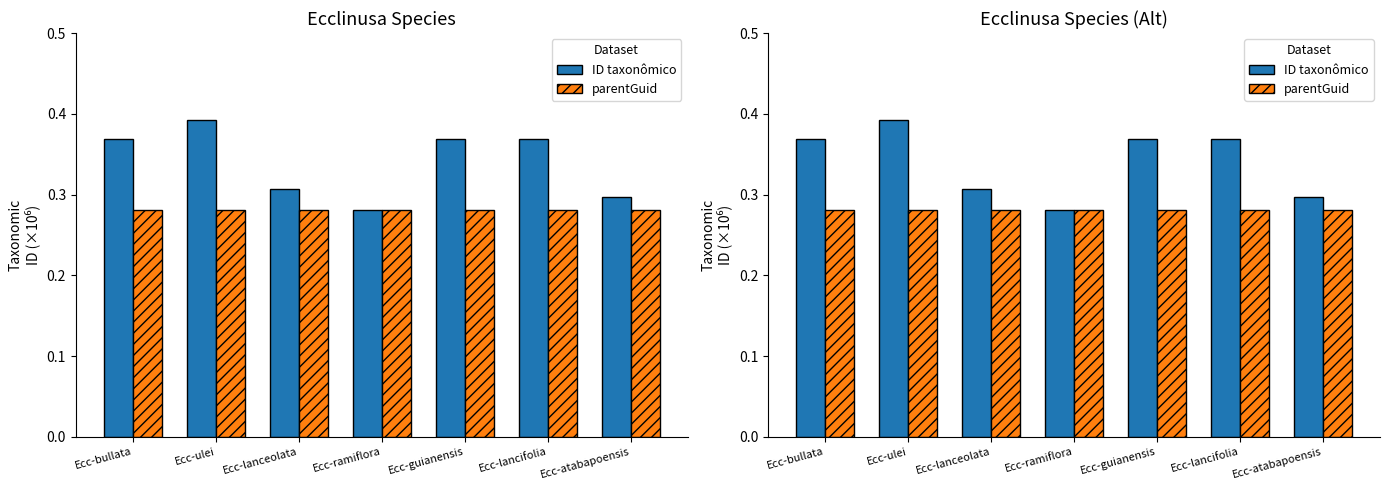

How many categories are shown in the chart?

7